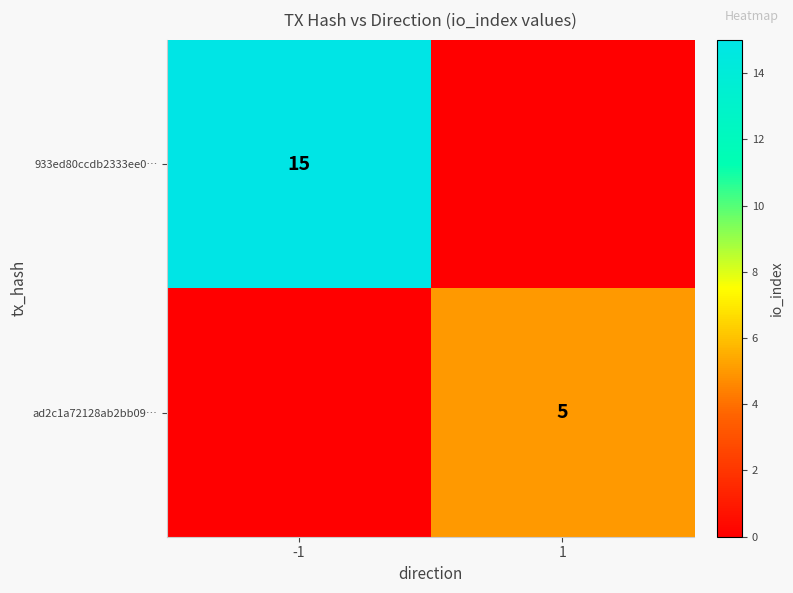

True or false: 933ed80ccdb2333ee0… has a value of 15 at -1.

True